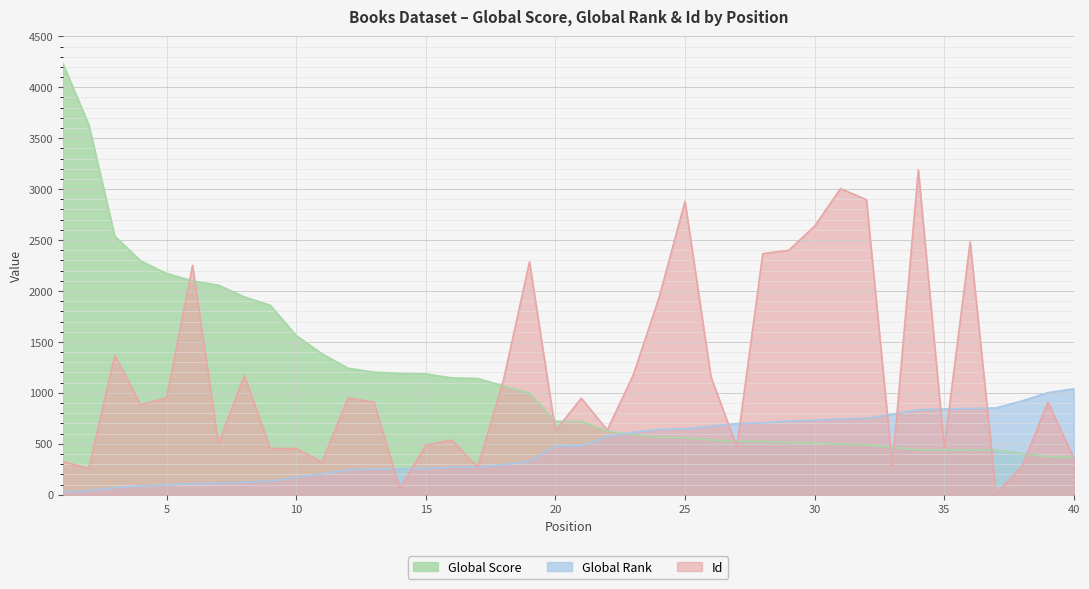

Reading right to left, list all the values displayed in this chart.

Global Score: 366	375	405	438	439	439	442	466	490	495	508	513	523	525	538	559	563	591	623	721	722	998	1067	1141	1147	1186	1191	1203	1242	1383	1562	1860	1942	2057	2099	2172	2295	2538	3630	4232
Global Rank: 1040	1002	921	852	846	842	835	790	750	744	732	723	706	698	673	648	641	612	571	481	479	328	293	272	270	258	254	253	244	205	171	133	123	114	108	97	86	70	39	27
Id: 359	907	276	13	2481	460	3189	279	2896	3005	2637	2399	2367	468	1158	2880	1937	1173	636	947	628	2286	1129	271	537	487	62	908	952	320	454	455	1170	500	2251	951	884	1368	258	326